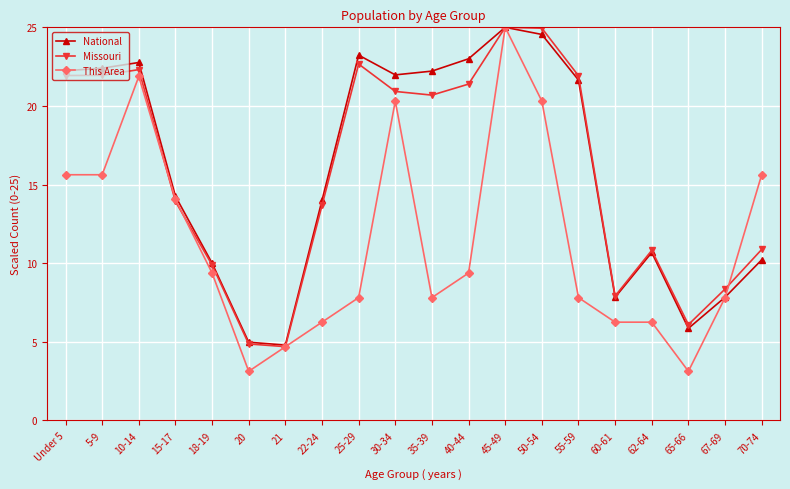

In Missouri, how many points are lower than both neighbors (excluding endpoints)?

4